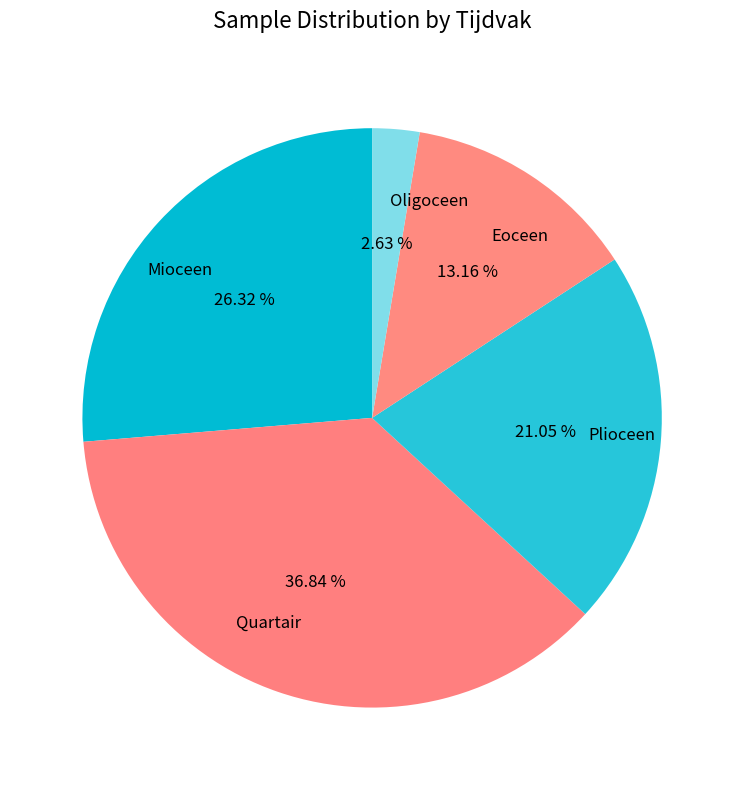

Approximately how many times larger is the value at Quartair compared to Oligoceen?

14.0